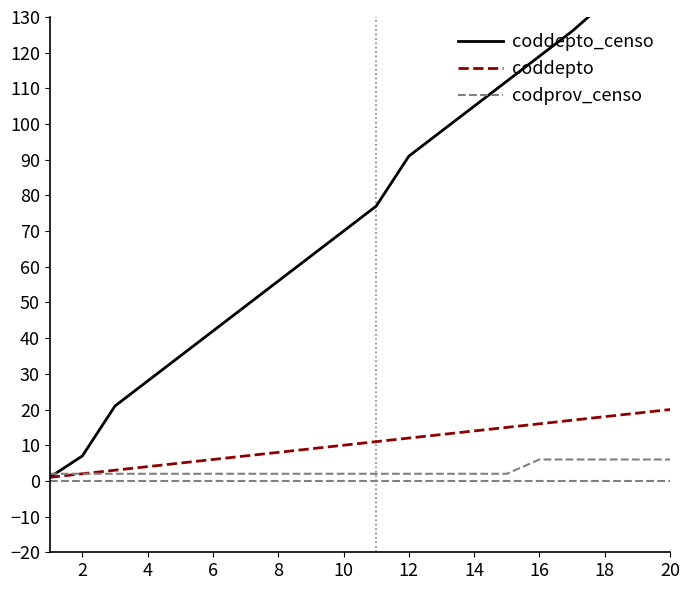

What is the maximum value shown in the chart?

147